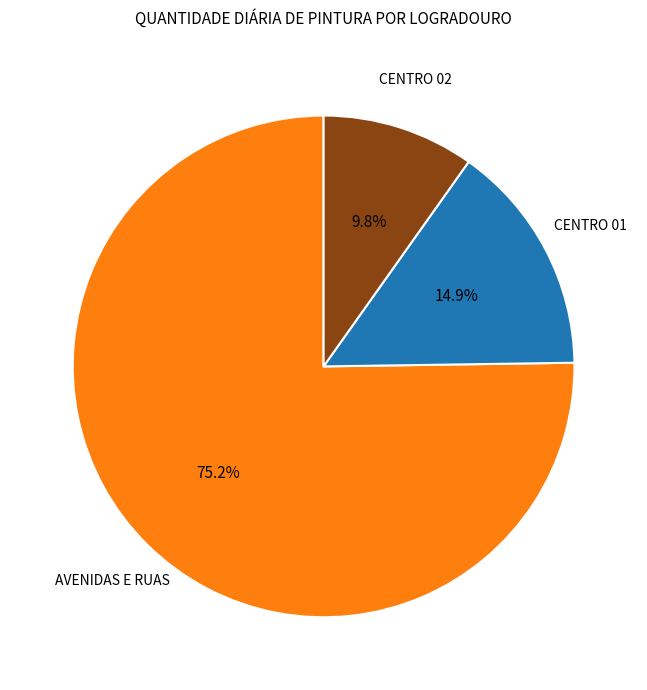

Does any single category account for the majority?

Yes